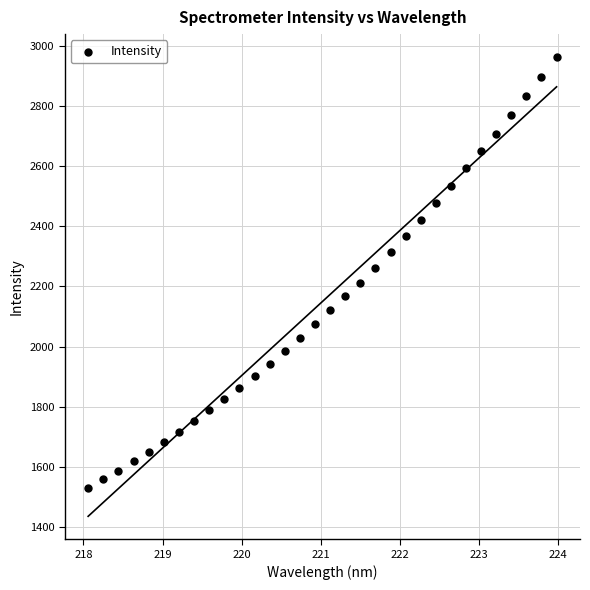

What is the range of Y values (max minus min)?

1432.6